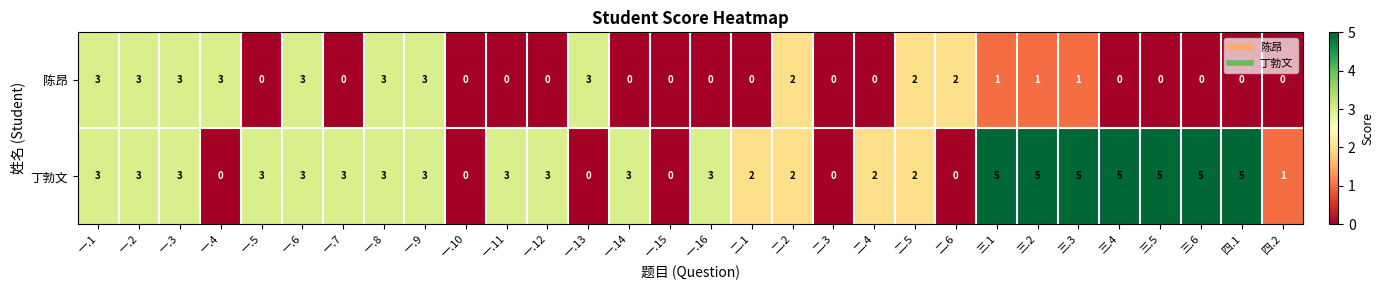

What is the greatest value displayed?

5